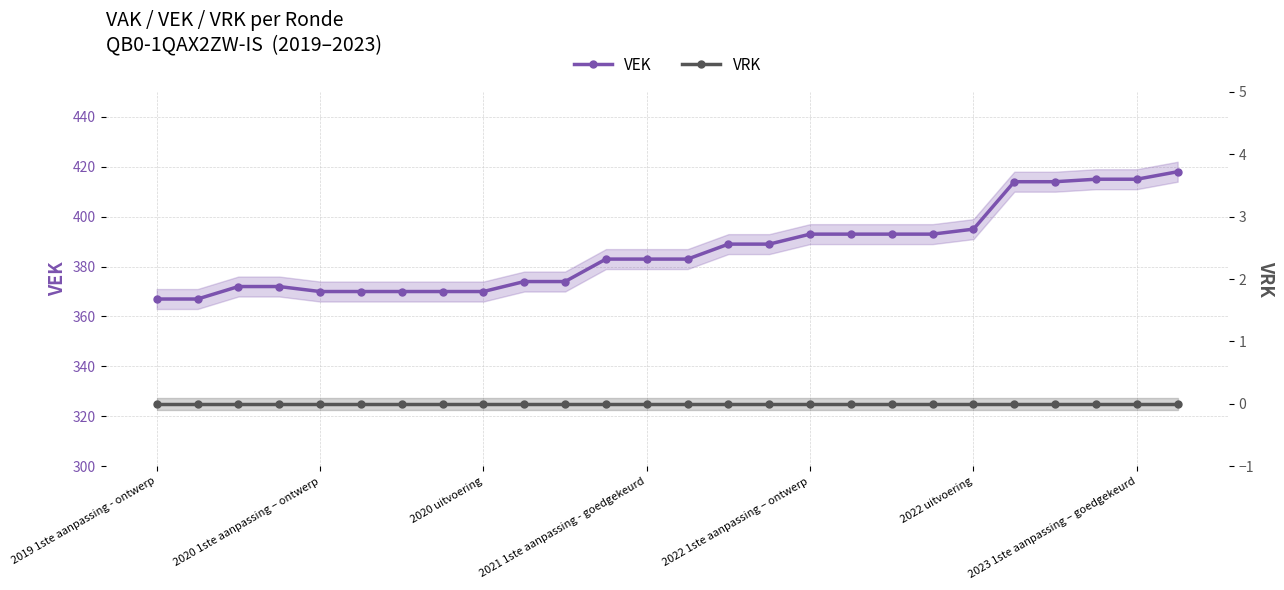

Which series has the widest spread of values?

VEK